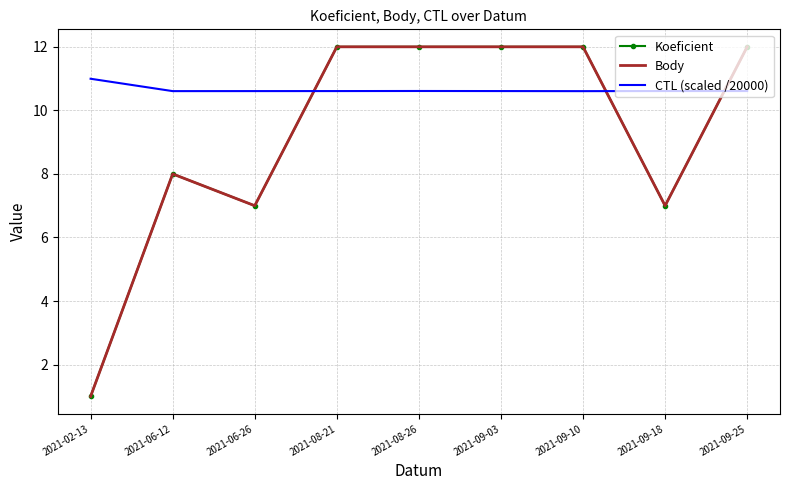

What is the label of the 9th point from the left?

2021-09-25